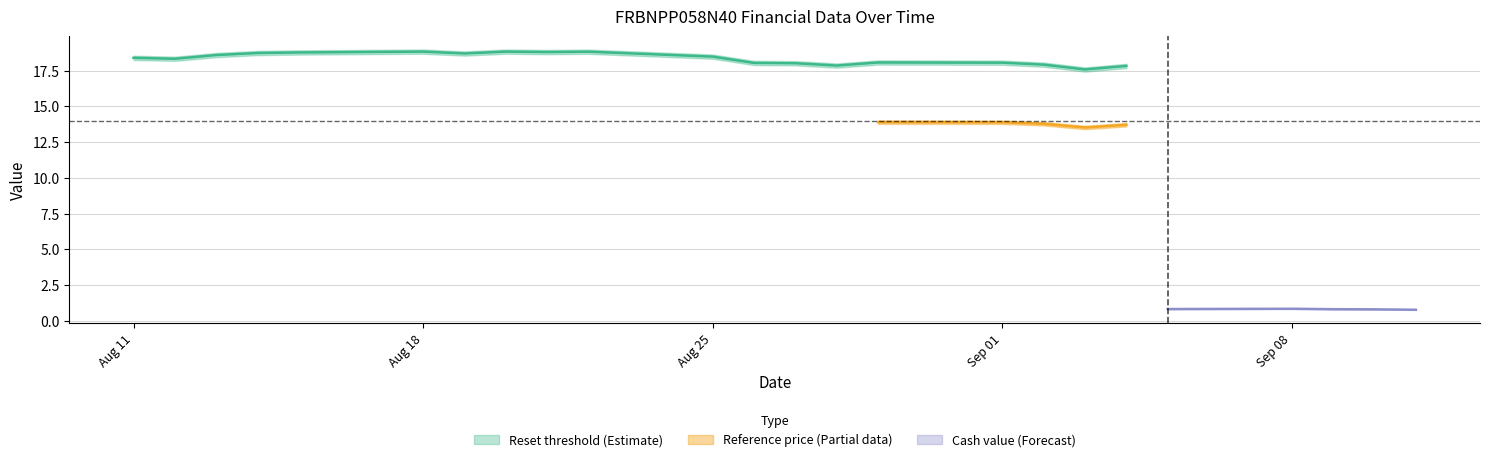

The value of Reference price at 2025-09-02 is 21.0. True or false?

False